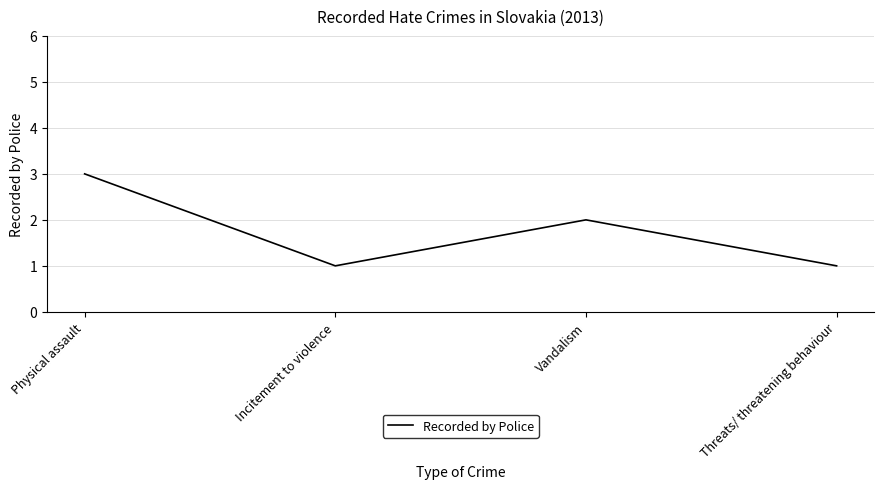

Where is the data nearest to the value 2?

Vandalism